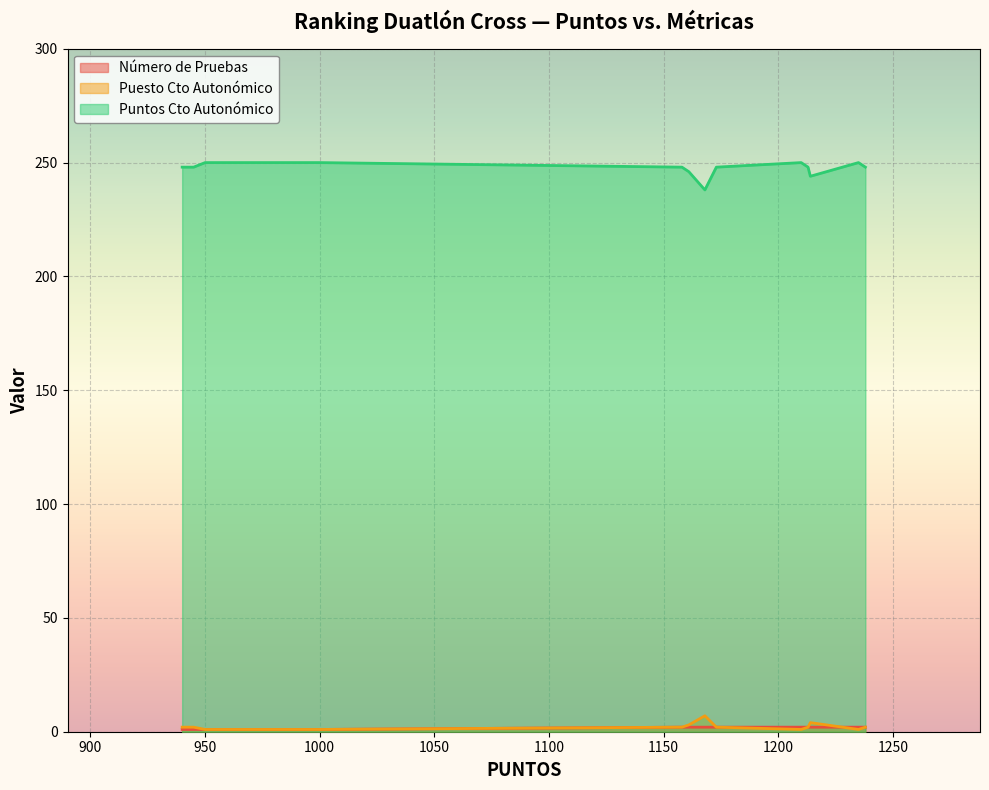

How many interior local valleys does the Puntos Cto Autonómico series have?

2